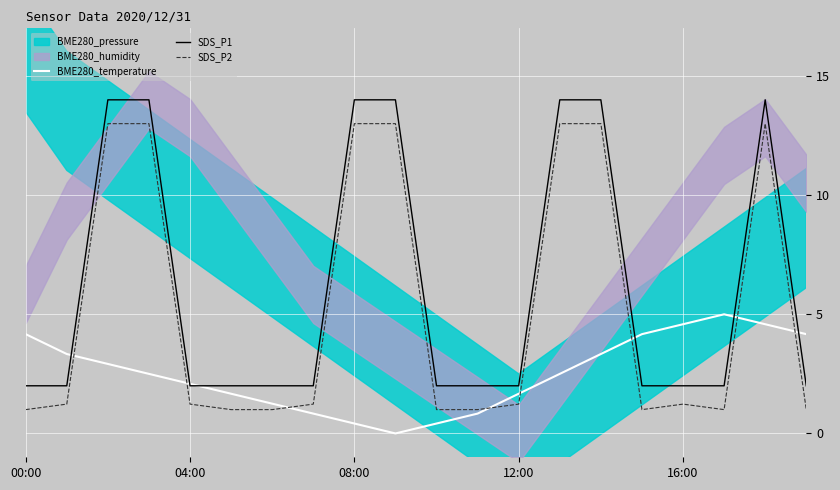

True or false: SDS_P2 has a value of 1.2 at 12:00.

True